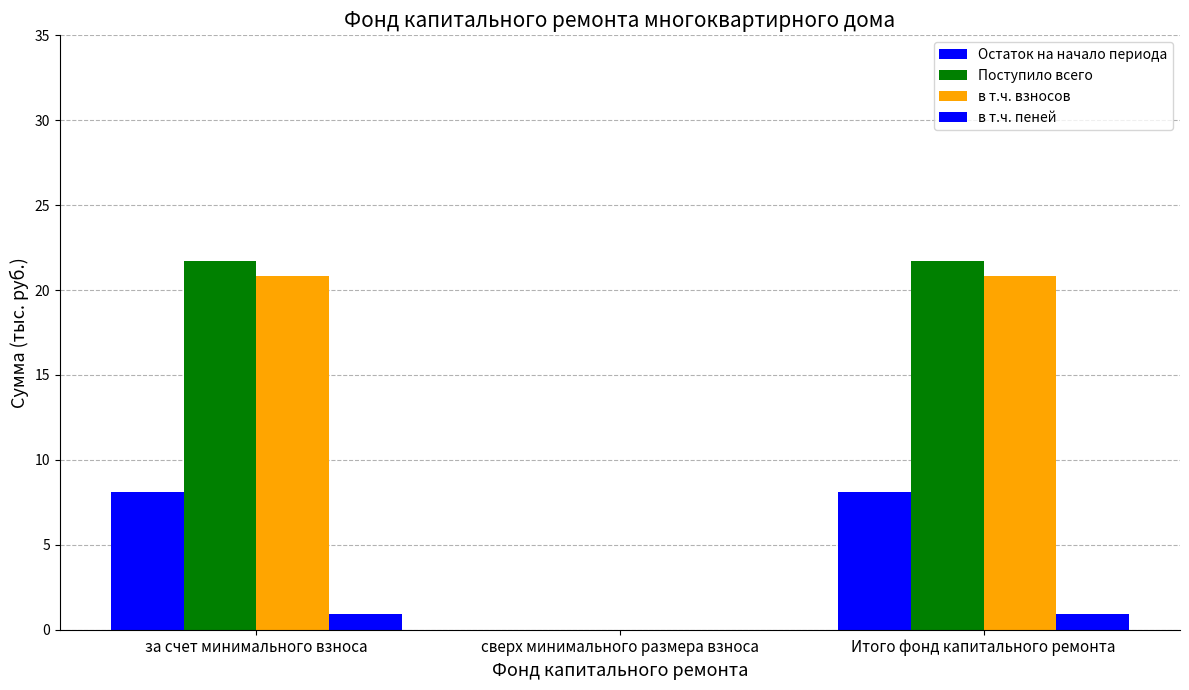

At which category does the chart reach its minimum across all series?

сверх минимального размера взноса